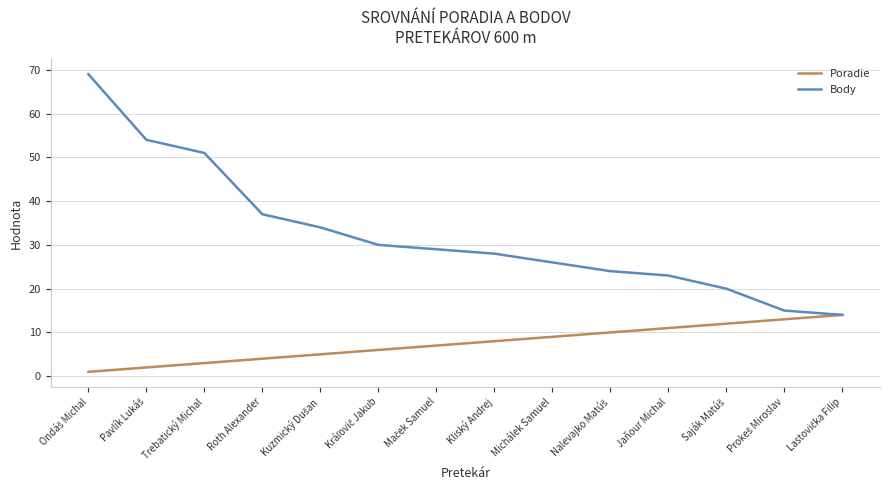

Is it true that Poradie equals 6 at Michálek Samuel?

False